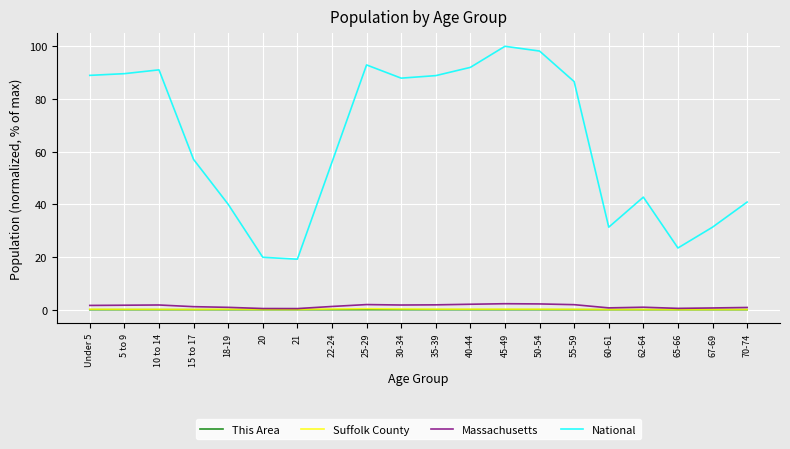

What are all the series names shown in the legend?

This Area, Suffolk County, Massachusetts, National